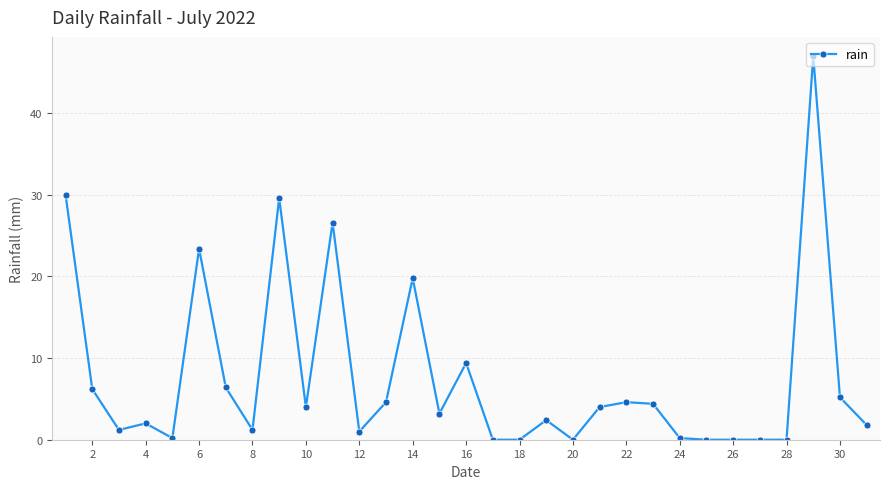

What is the value of the 1st point from the left?

30.0